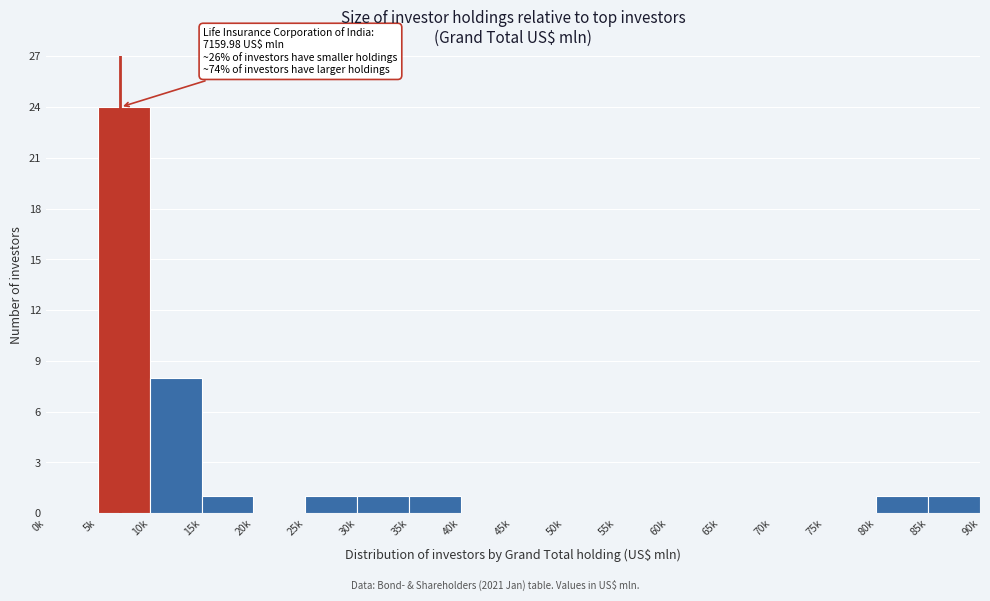

Reading left to right, what are all the values shown in this chart?

0k=0	5k=24	10k=8	15k=1	20k=0	25k=1	30k=1	35k=1	40k=0	45k=0	50k=0	55k=0	60k=0	65k=0	70k=0	75k=0	80k=1	85k=1